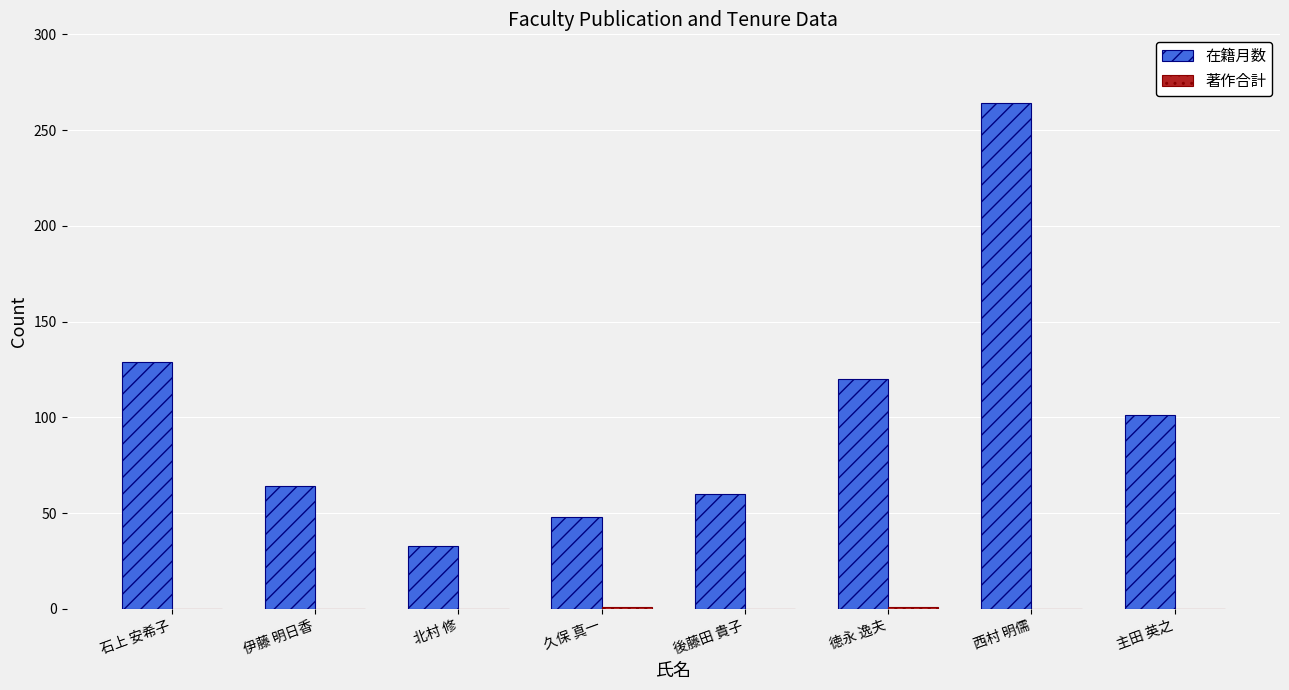

At which category does the chart reach its peak across all series?

西村 明儒